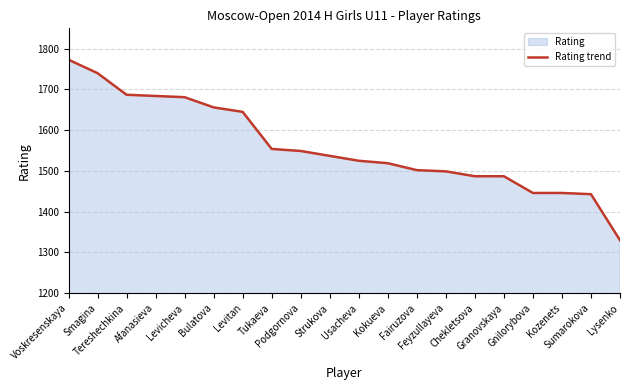

Reading left to right, list all the values displayed in this chart.

Voskresenskaya=1773	Smagina=1740	Tereshechkina=1687	Afanasieva=1684	Levicheva=1681	Bulatova=1656	Levitan=1645	Tukaeva=1554	Podgornova=1549	Strukova=1537	Usacheva=1525	Kokueva=1519	Fairuzova=1502	Feyzullayeva=1499	Chekletsova=1487	Granovskaya=1487	Gnilorybova=1446	Kozenets=1446	Sumarokova=1443	Lysenko=1330